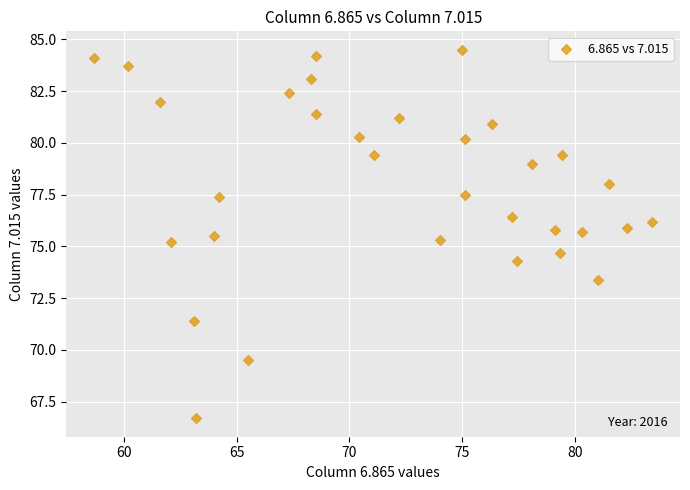

What is the range of X values (max minus min)?

24.7